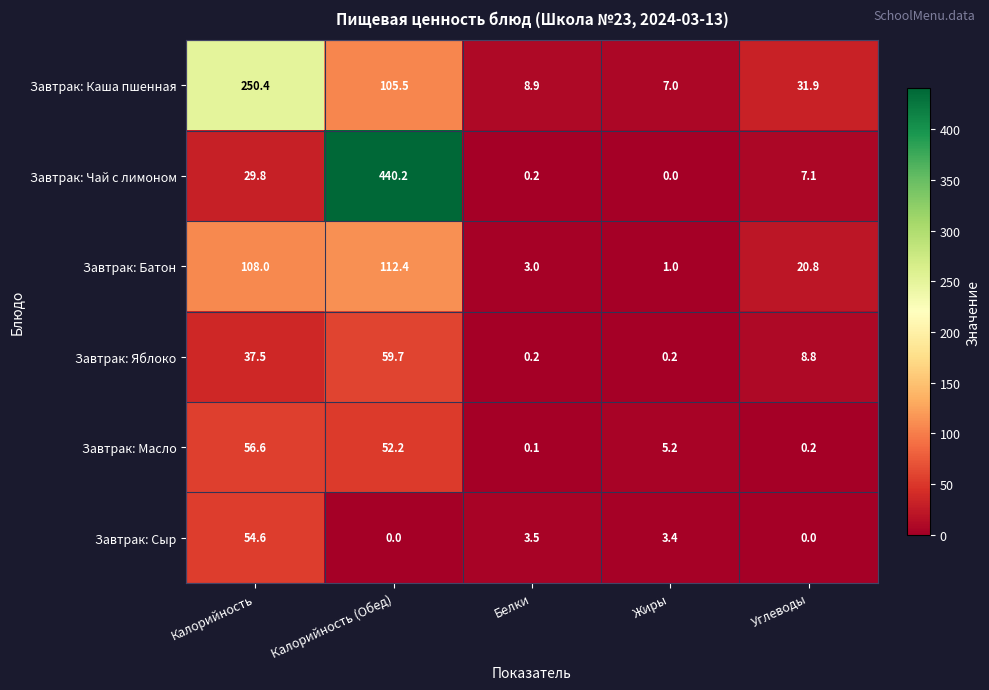

At which label does Завтрак: Чай с лимоном reach its minimum?

Жиры